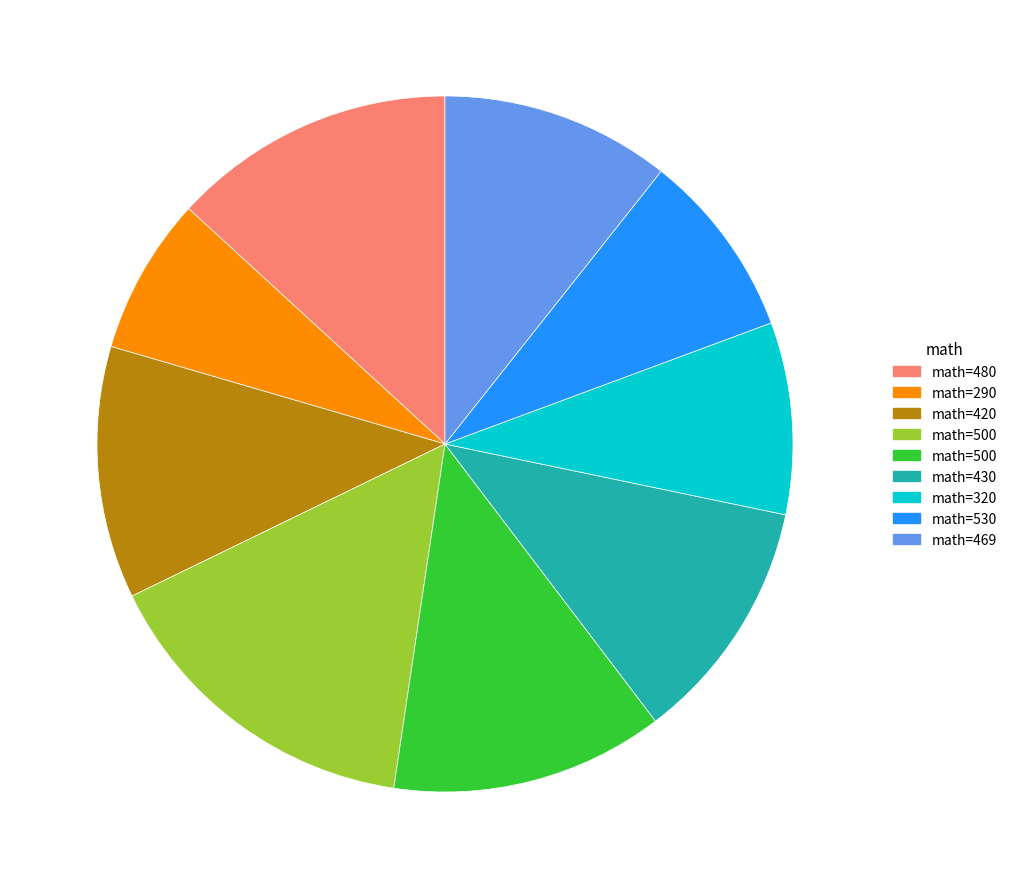

Does any single category account for the majority?

No